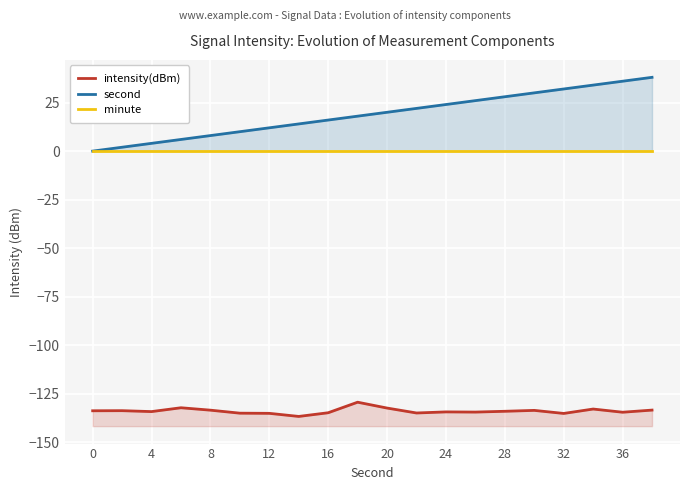

Is the value of intensity(dBm) at 13 greater than the value of second at 20?

No